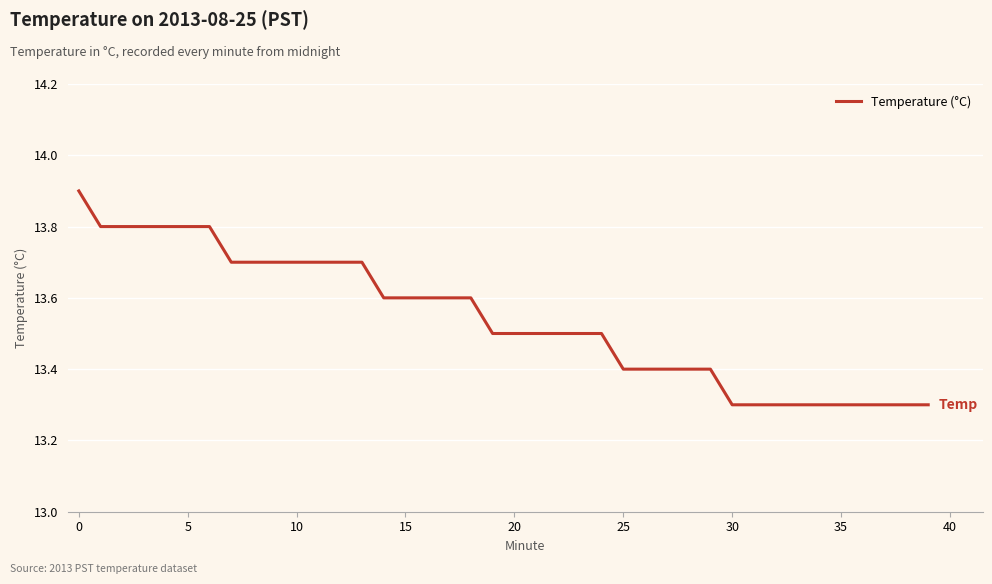

Is this an area chart (filled region under the line)?

No